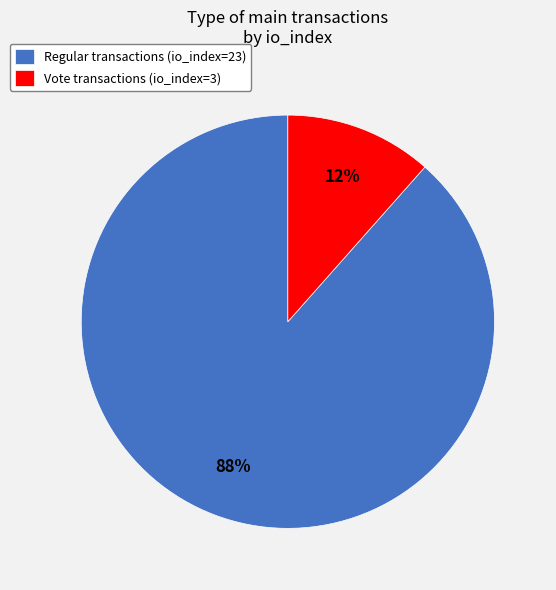

Between Regular transactions (io_index=23) and Vote transactions (io_index=3), which is larger?

Regular transactions (io_index=23)